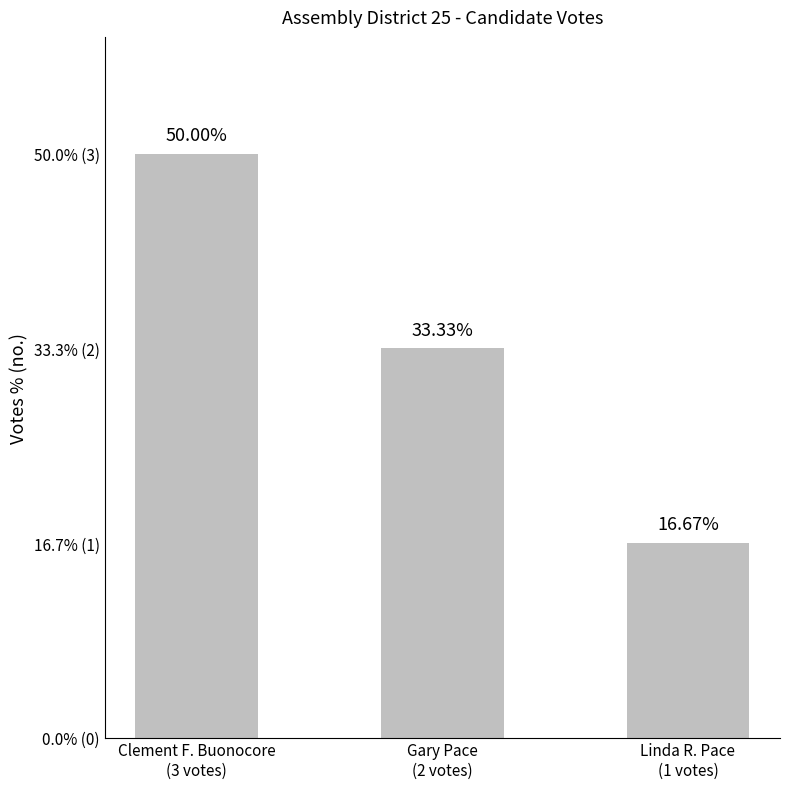

How many values are between 1 and 3?

3